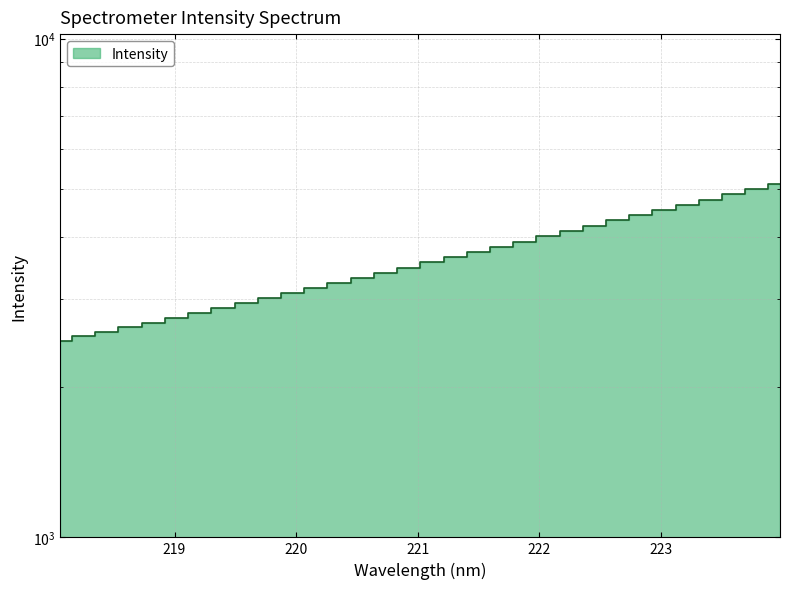

How many values are below 3562?

16